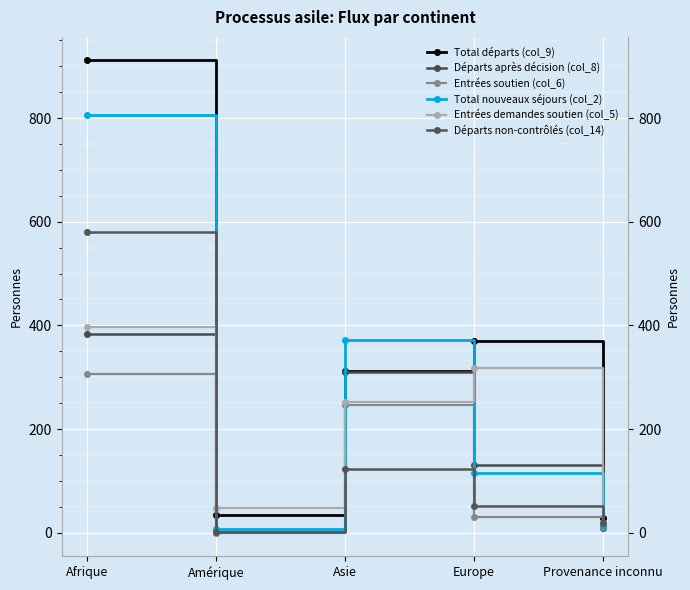

How many data points does each series have?

5